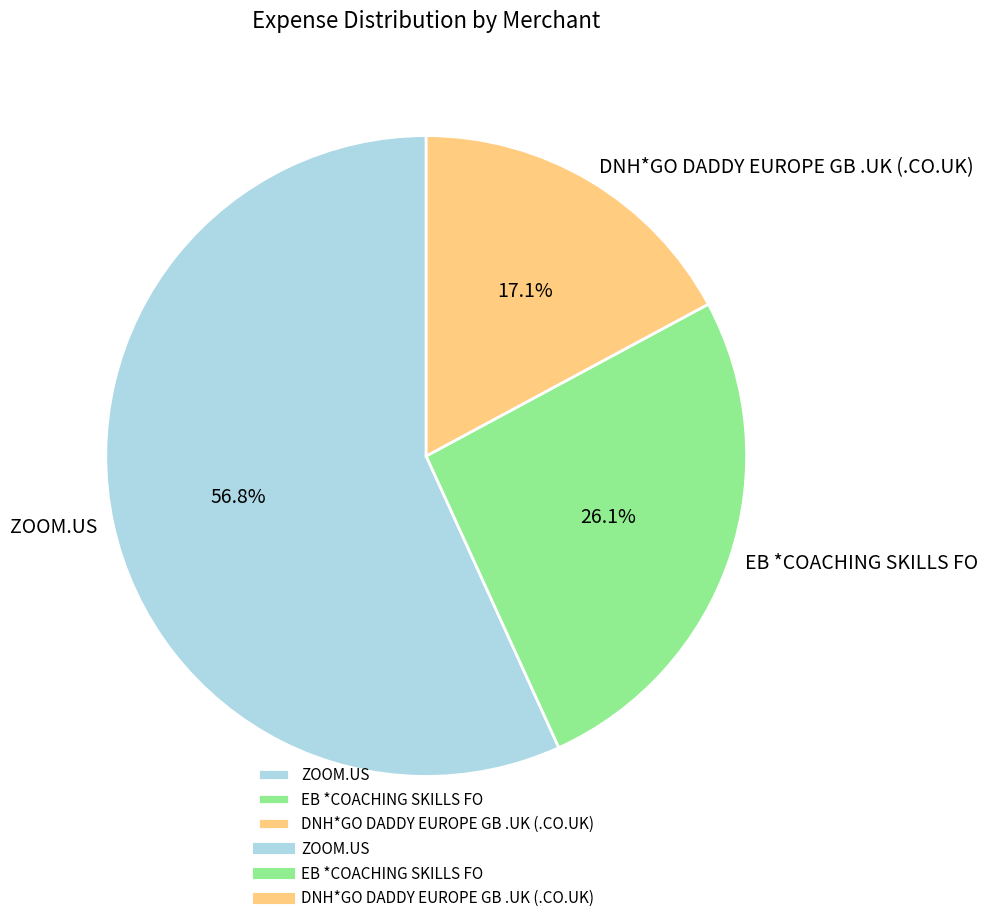

Between DNH*GO DADDY EUROPE GB .UK (.CO.UK) and ZOOM.US, which is larger?

ZOOM.US